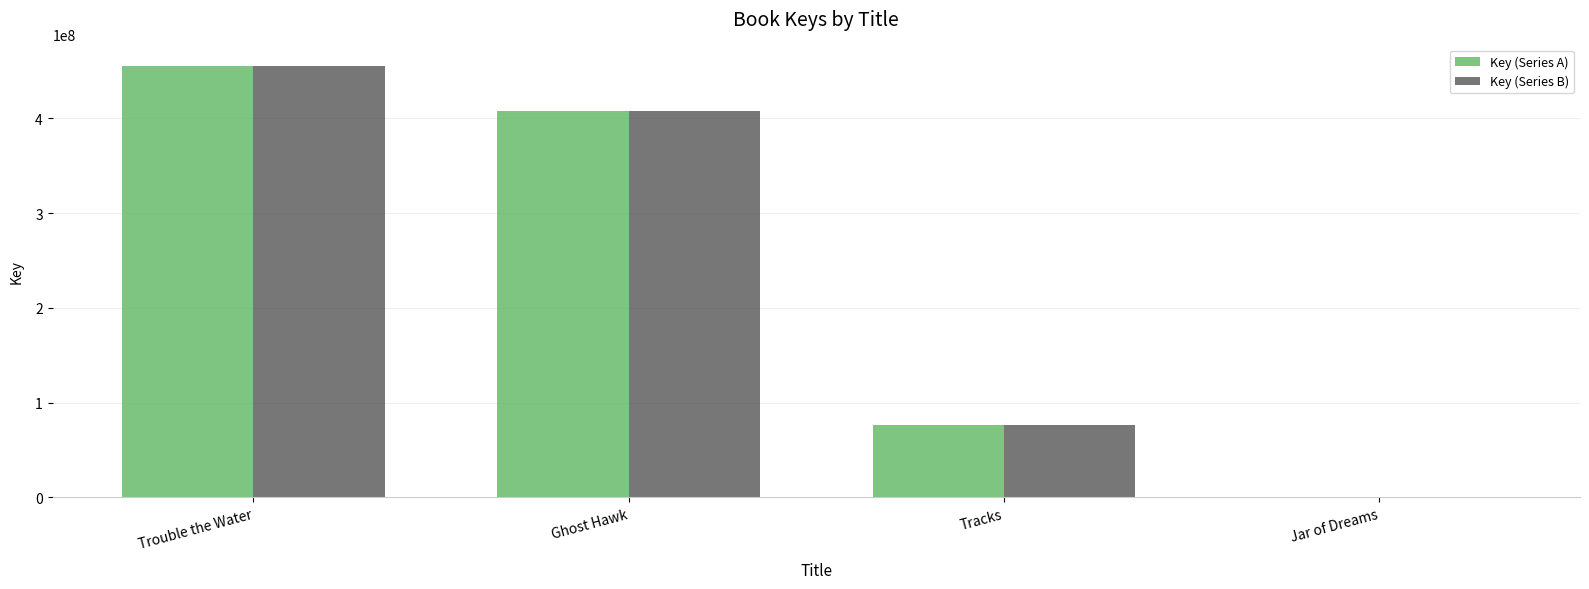

At which label is Key (Series A) closest to 227566200?

Tracks